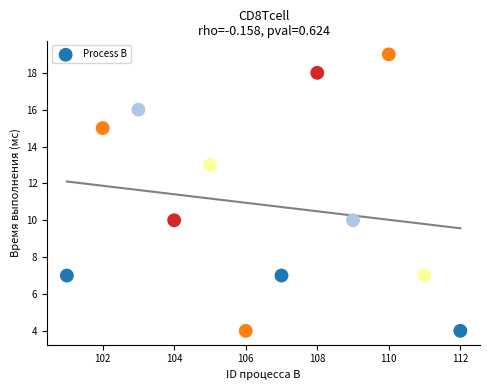

What is the range of X values (max minus min)?

11